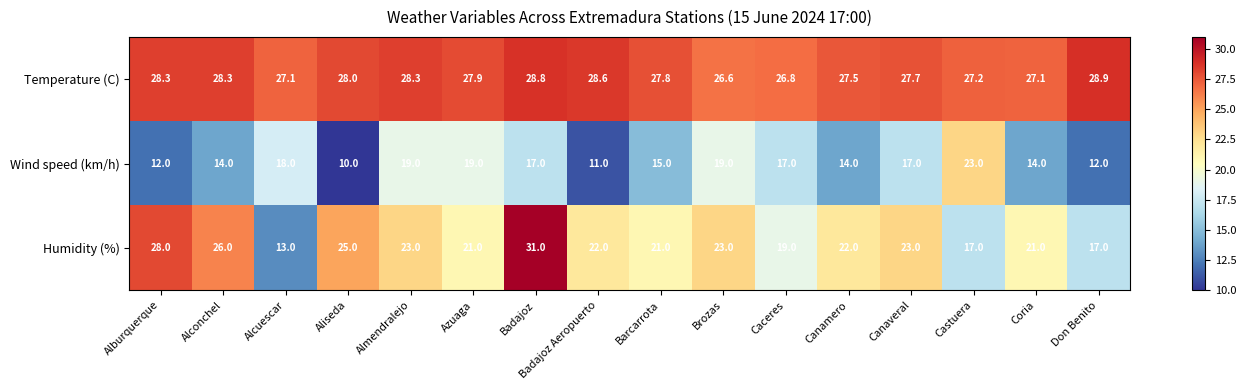

Count the number of data series in this chart.

3